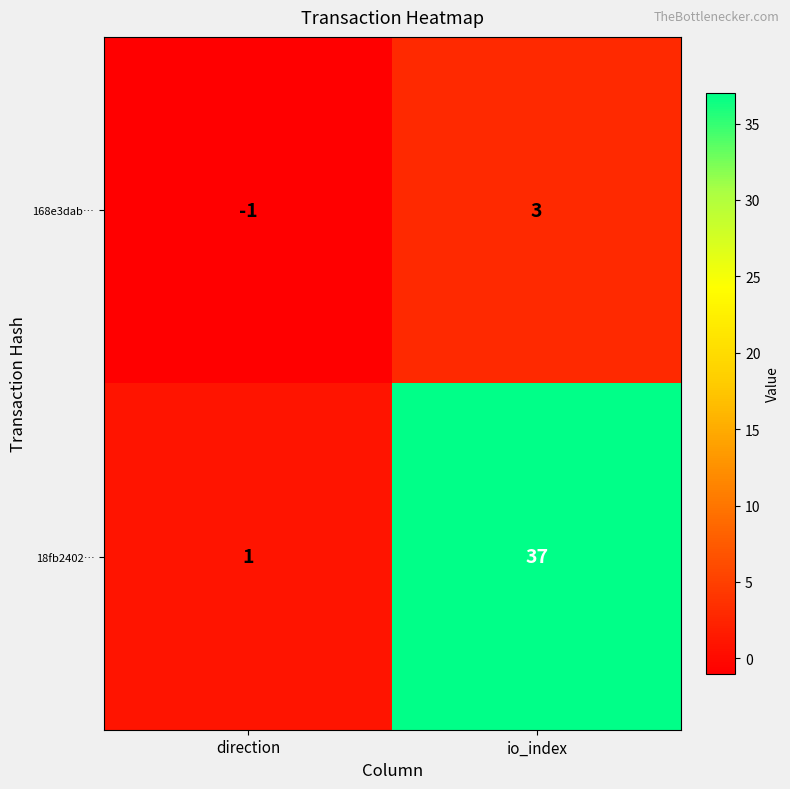

What is the difference between the maximum and minimum values in the 18fb2402… series?

36